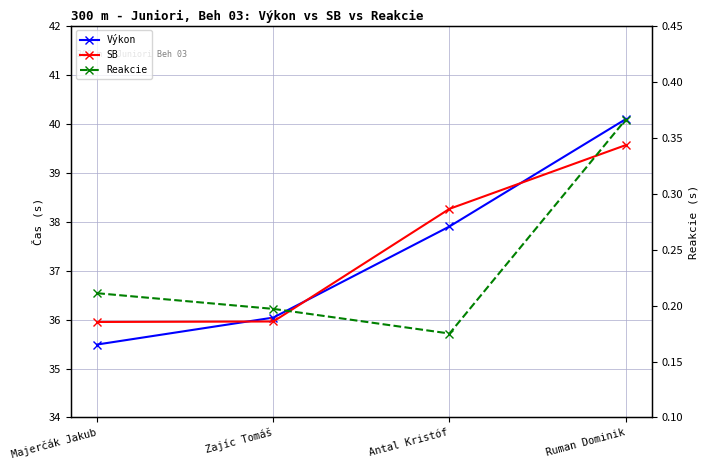

How many lines are shown in the chart?

3